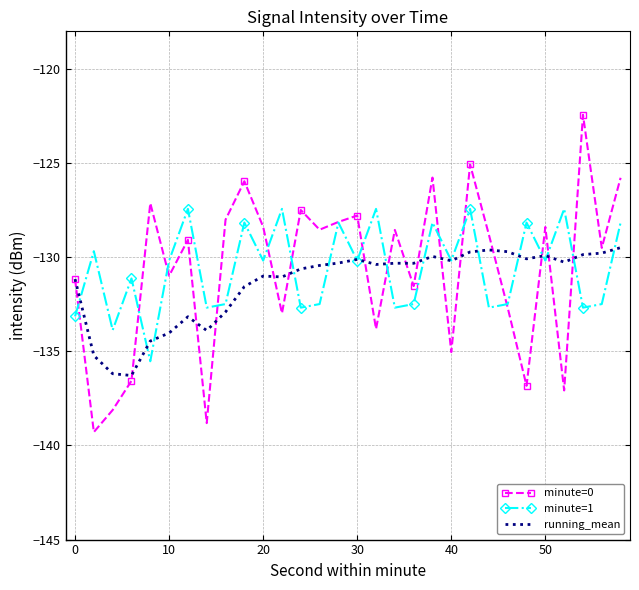

What are all the series names shown in the legend?

minute=0, minute=1, running_mean